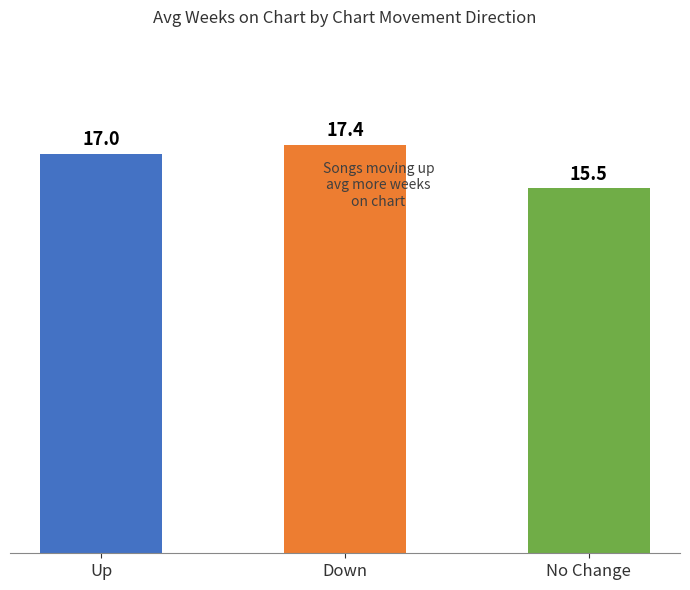

What is the ratio of the value at No Change to the value at Up?

0.9